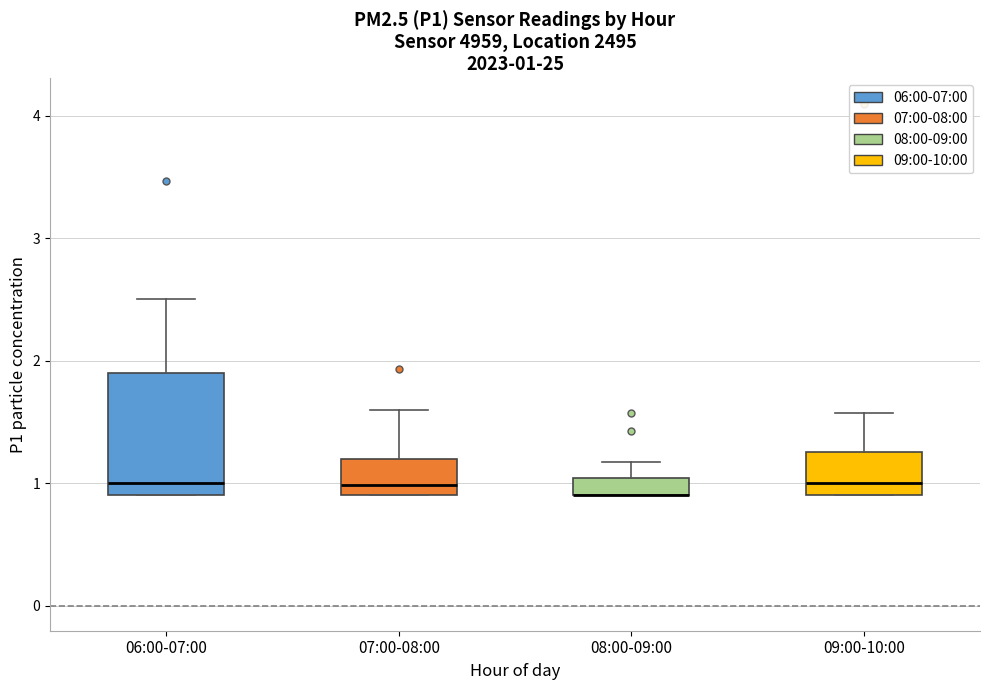

Which box is the tallest, from its lower edge to its upper edge?

06:00-07:00